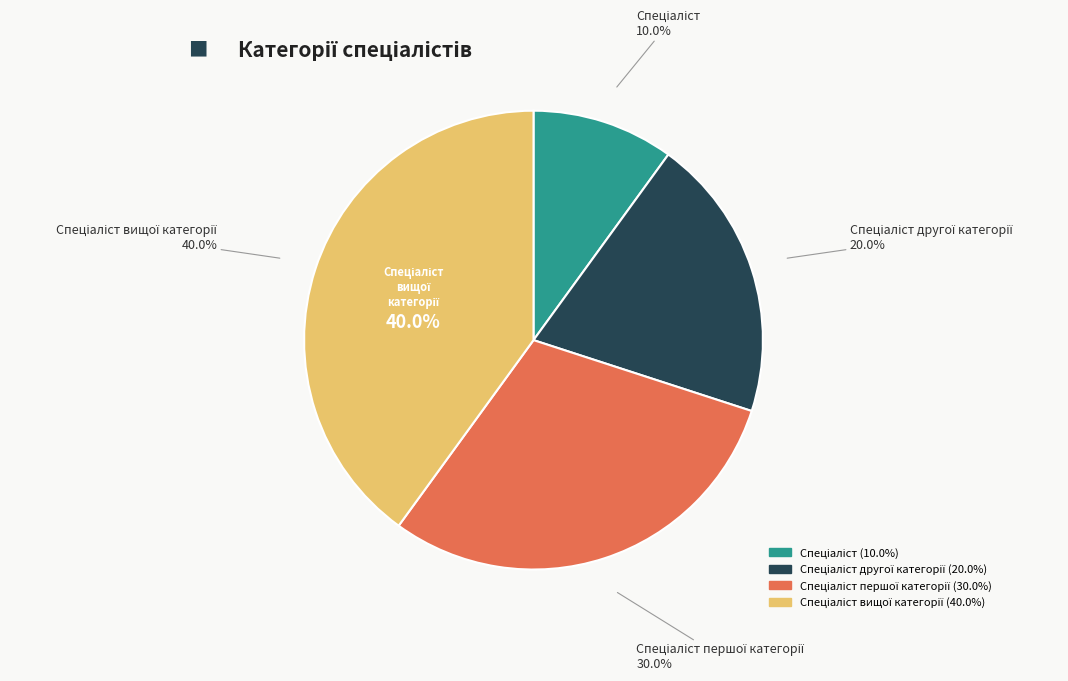

What is the ratio of the value at Спеціаліст другої категорії to the value at Спеціаліст вищої категорії?

0.5